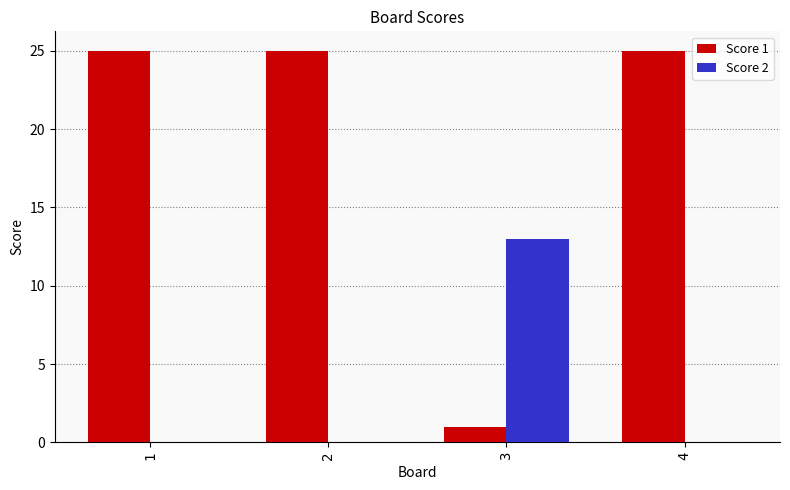

How many series are shown in this chart?

2